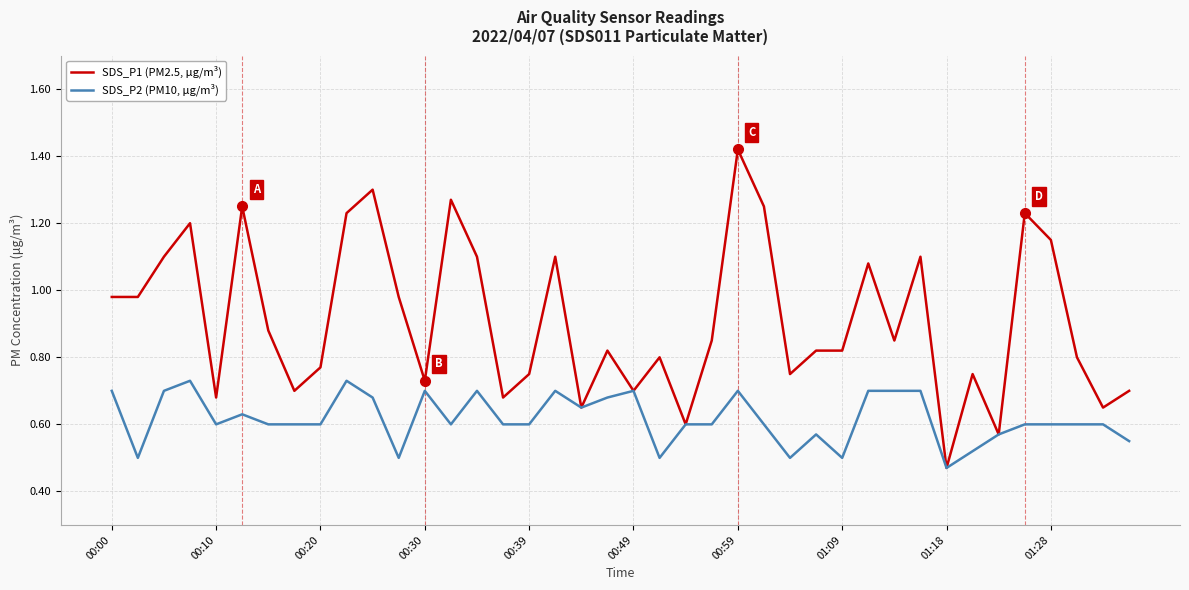

Which series has the largest total across all categories?

SDS_P1 (PM2.5, μg/m³)